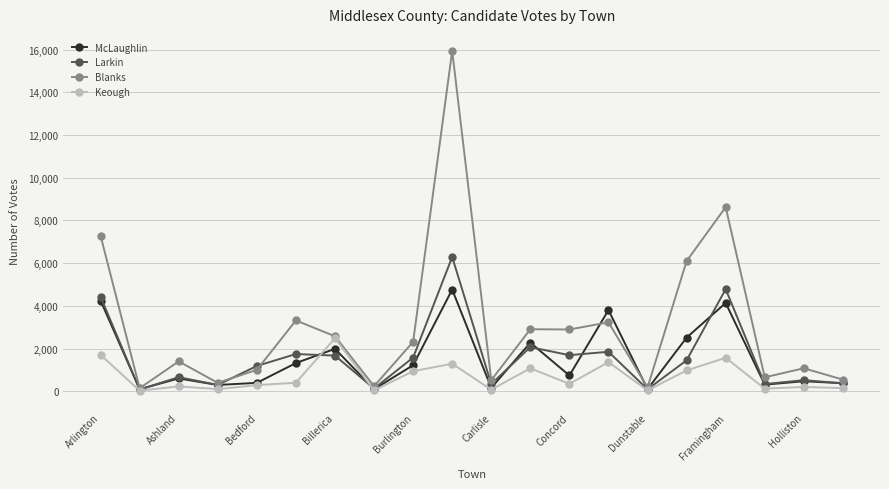

Which series has the widest spread of values?

Blanks